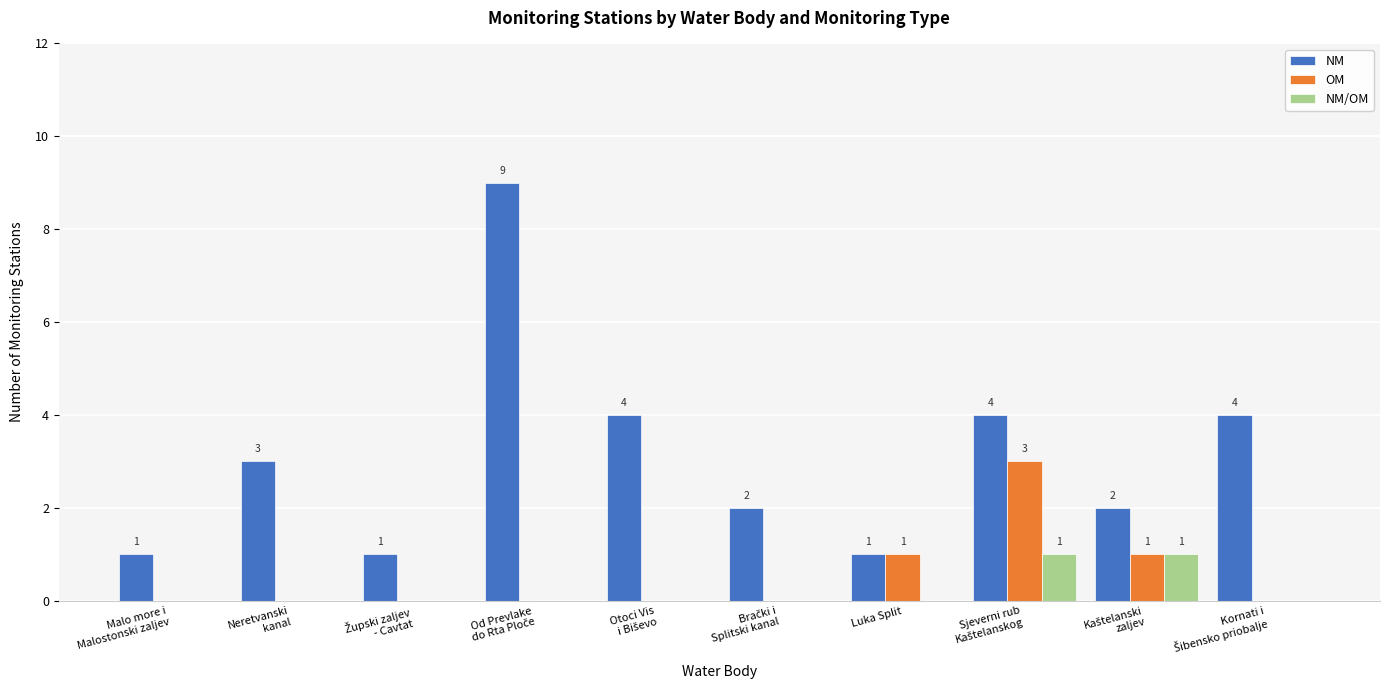

What is the sum of all OM values?

5